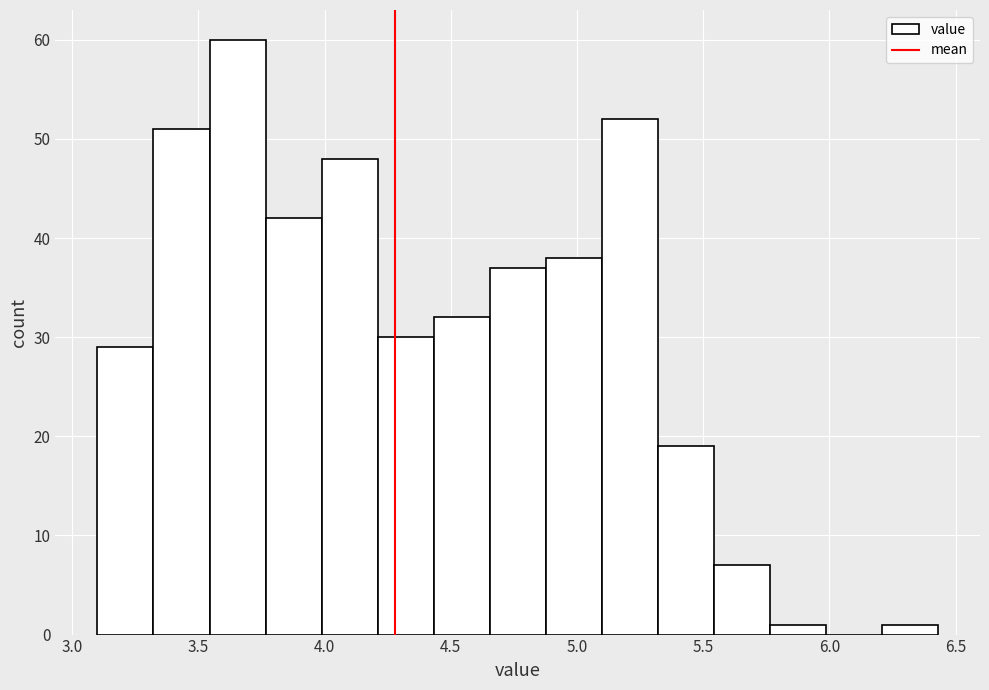

Reading left to right, list every bar in this chart as the range it spans on the x-axis followed by its height. Neither the bar edges nor the heights are printed on the chart, so give them approximately, as read against the axes.

3.10 to 3.30: 29
3.30 to 3.55: 51
3.55 to 3.75: 60
3.75 to 4.00: 42
4.00 to 4.20: 48
4.20 to 4.45: 30
4.45 to 4.65: 32
4.65 to 4.90: 37
4.90 to 5.10: 38
5.10 to 5.30: 52
5.30 to 5.55: 19
5.55 to 5.75: 7
5.75 to 6.00: 1
6.00 to 6.20: 0
6.20 to 6.45: 1